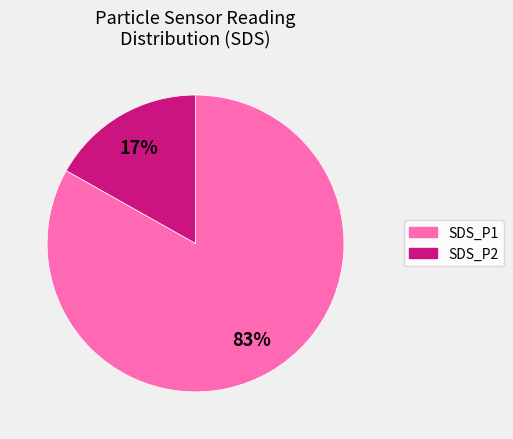

To the nearest percent, what is the average slice percentage?

50%